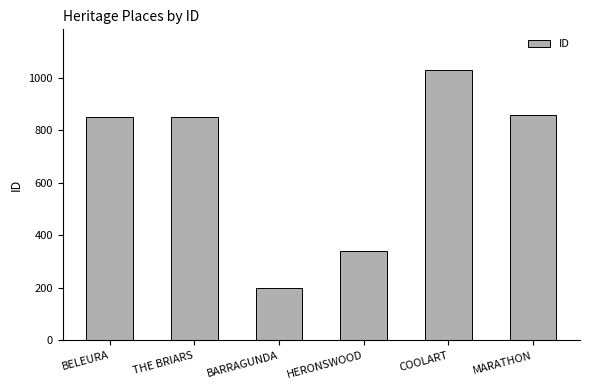

Which has a higher value, HERONSWOOD or MARATHON?

MARATHON